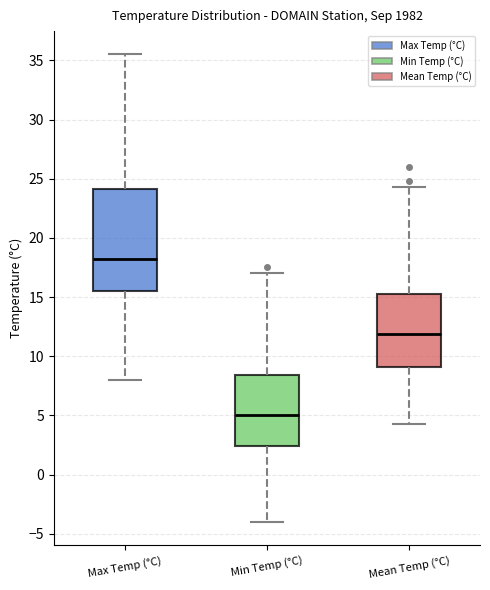

Reading left to right, read every box against the y-axis: the position of its median line, the range the box covers, and the ends of its whiskers. The values are not printed on the chart, so give them approximately, as read against the axis.

Max Temp (°C): median 18.5, box 15.5 to 24.0, whiskers 8.0 to 35.5
Min Temp (°C): median 5.0, box 2.5 to 8.5, whiskers -4.0 to 17.0
Mean Temp (°C): median 12.0, box 9.0 to 15.0, whiskers 4.5 to 24.5